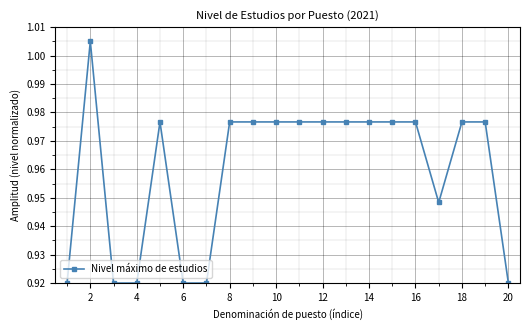

What is the sum of all values?

19.2